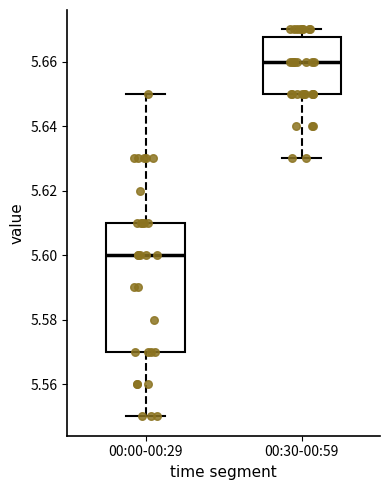

Which box has the highest median line?

00:30-00:59